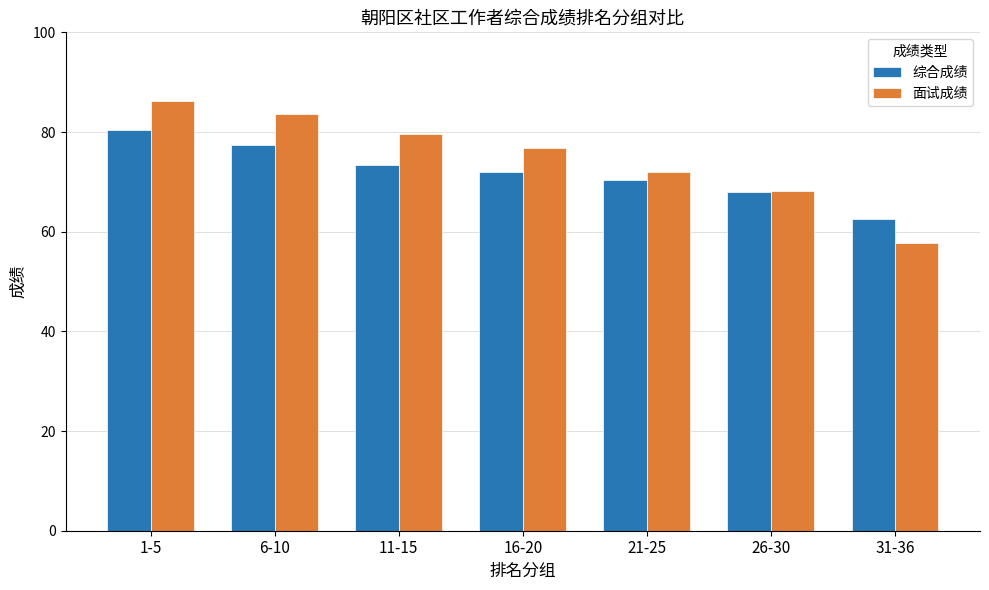

Is the value of 面试成绩 at 1-5 greater than the value of 综合成绩 at 6-10?

Yes